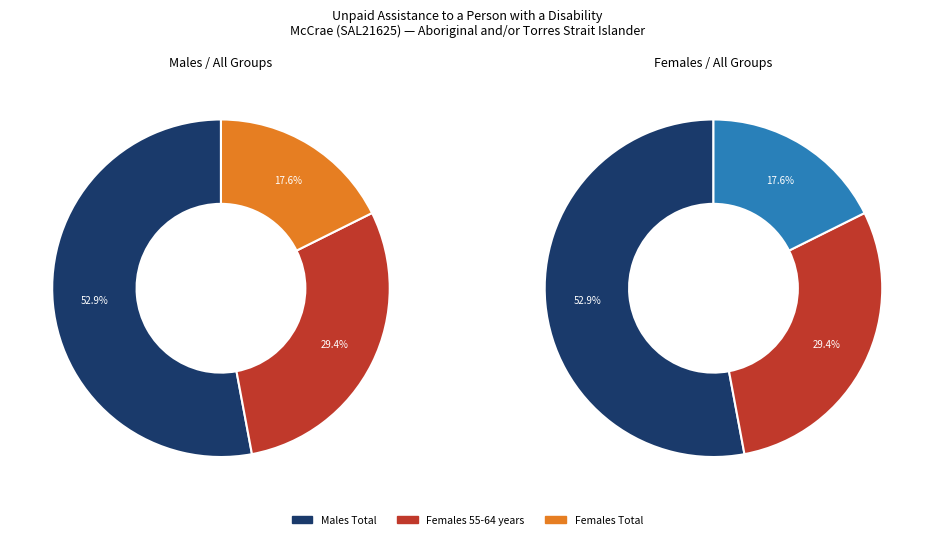

True or false: Males Total accounts for 66% of the total.

False